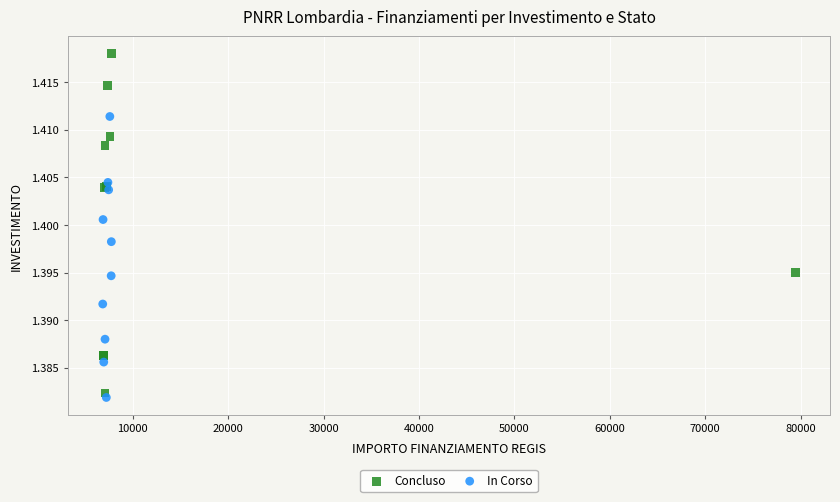

Which series contains the highest Y value?

Concluso